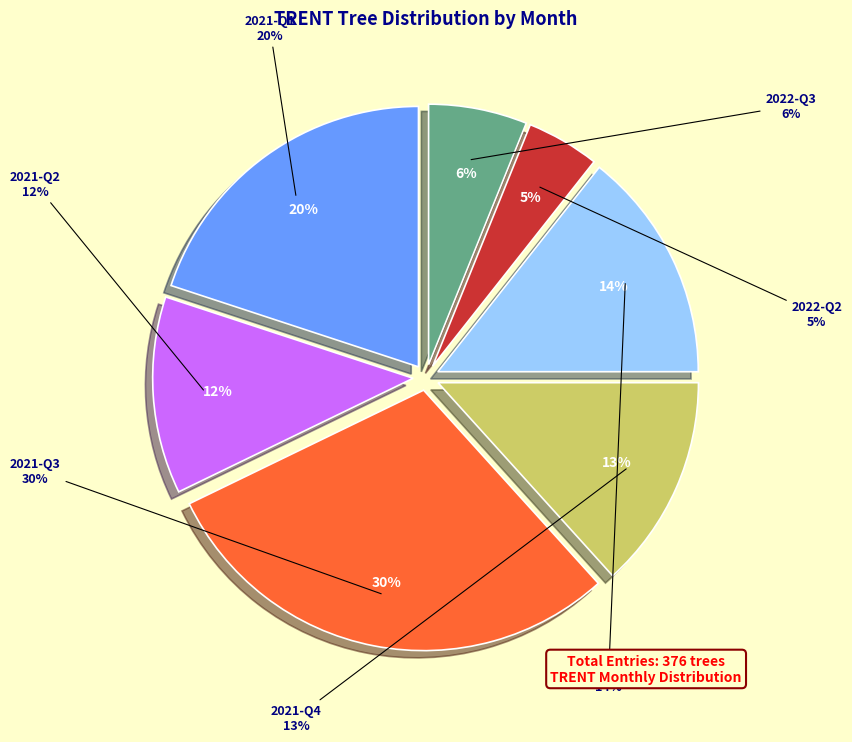

Does 2021-08 represent more than half of the total?

No